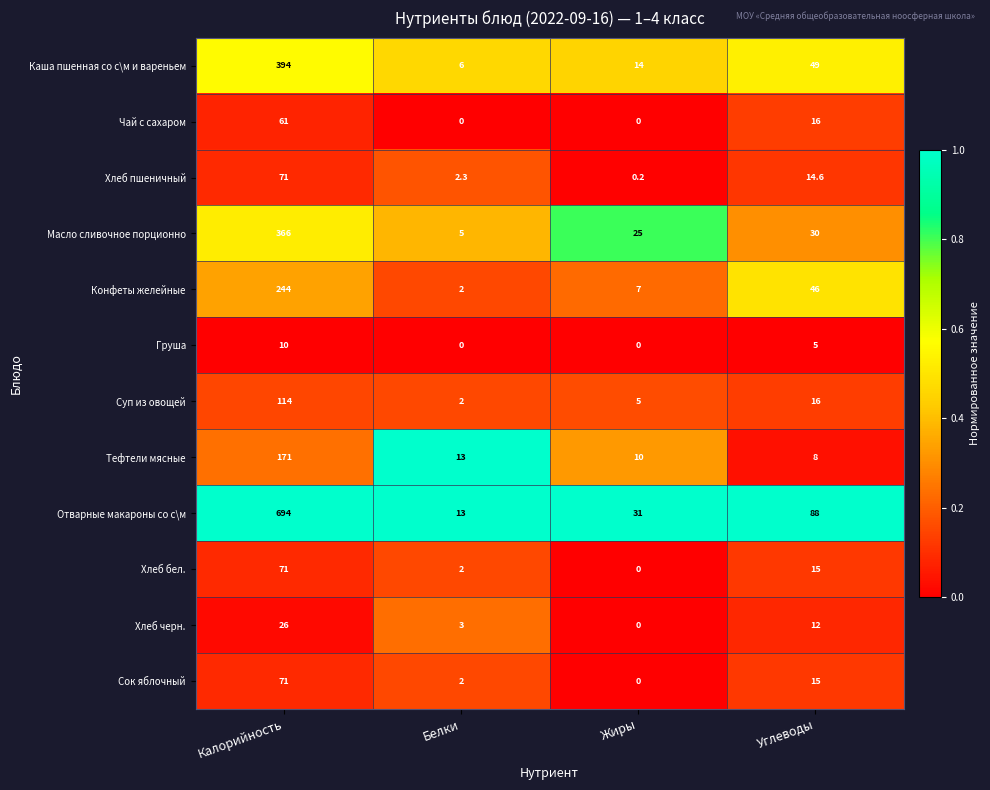

Which category has the highest value across all series?

Калорийность